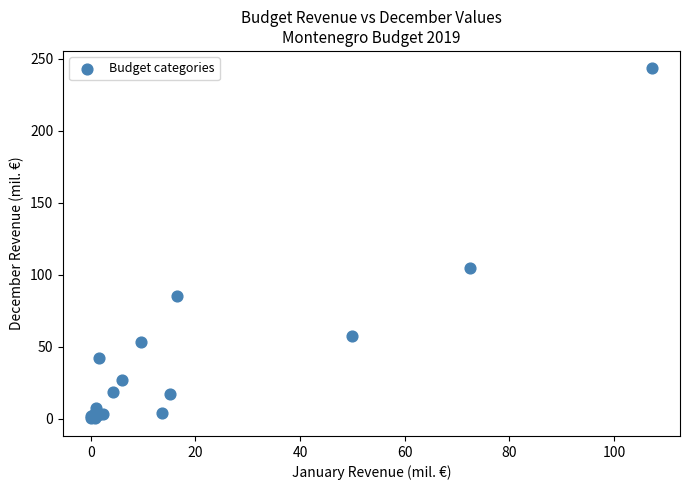

What Y value in the scatter plot is closest to 121?

104.8